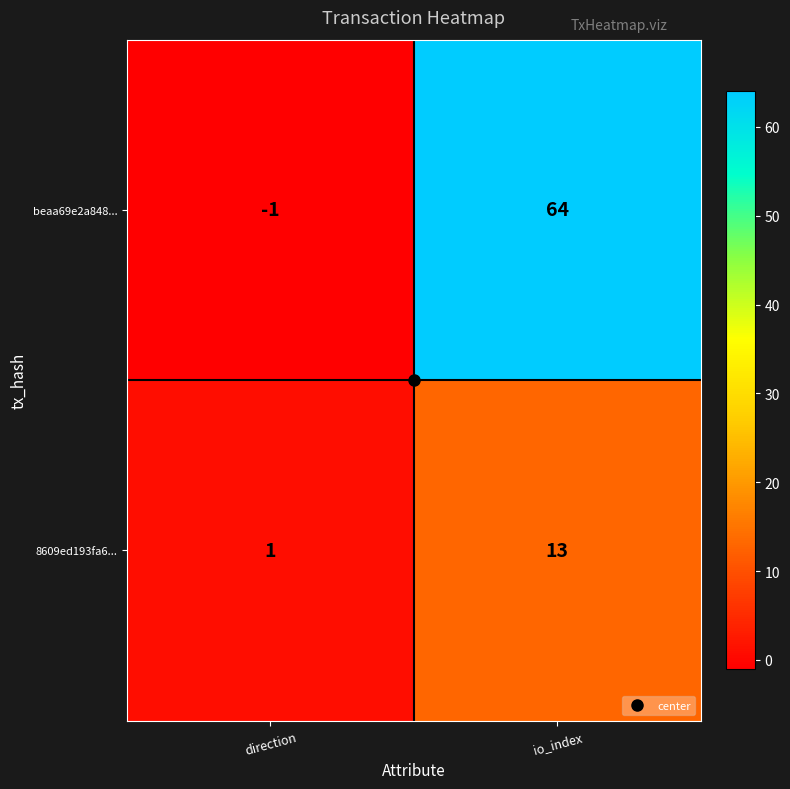

What is the sum of all beaa69e2a848... values?

63